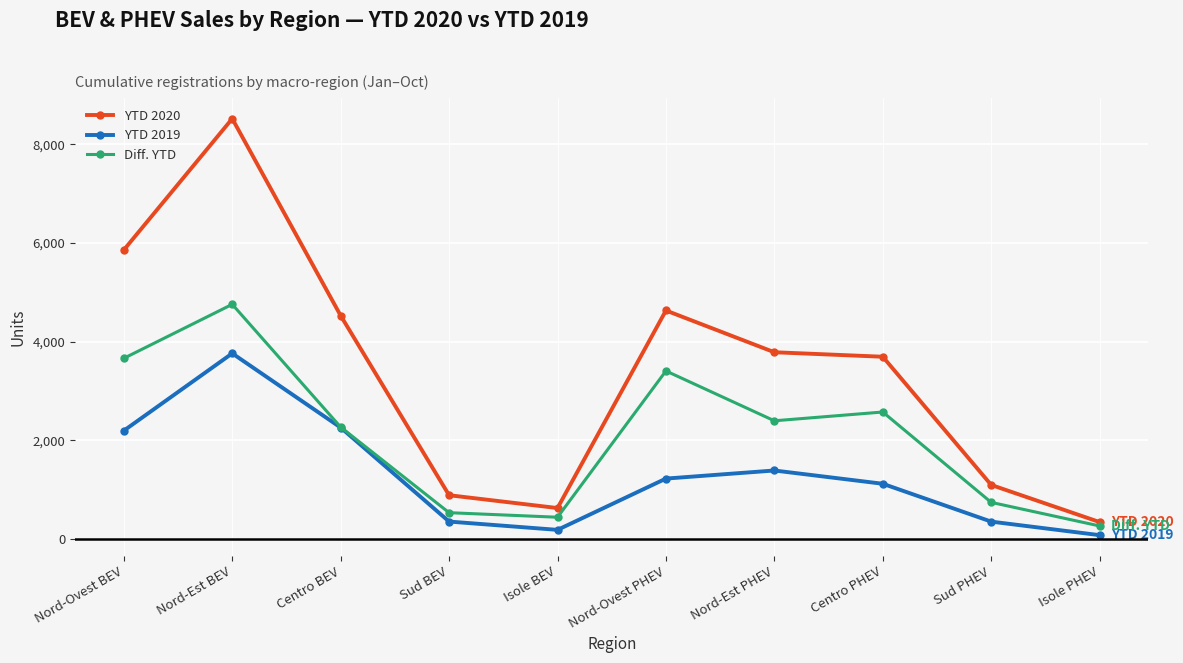

Rank the series by their maximum value, from lowest to highest.

YTD 2019, Diff. YTD, YTD 2020